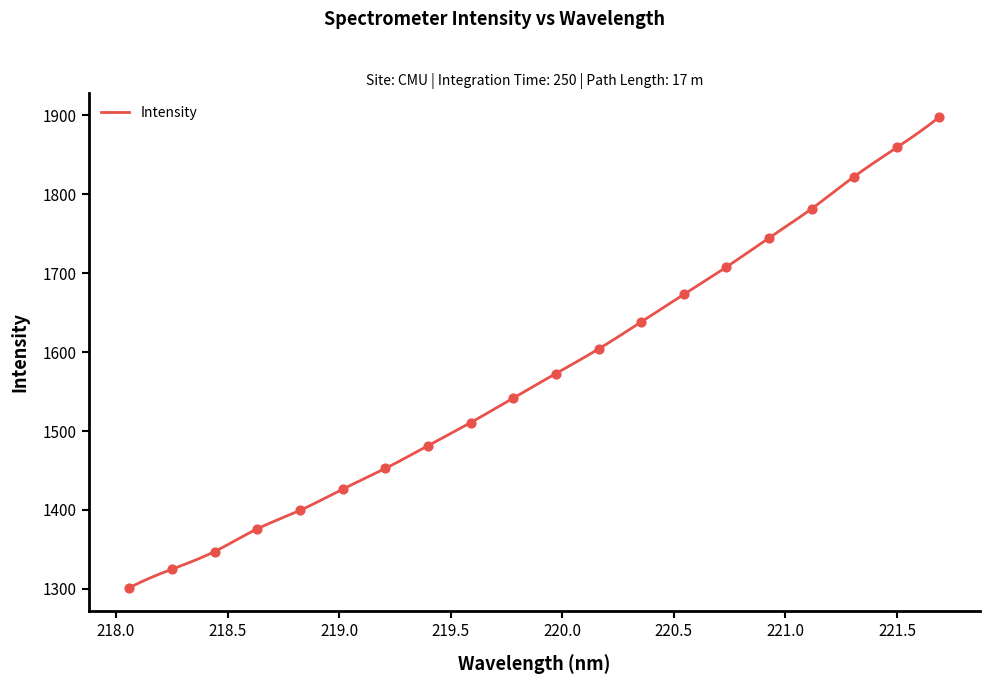

What is the ratio of the value at 219.2067 to the value at 218.2508?

1.1